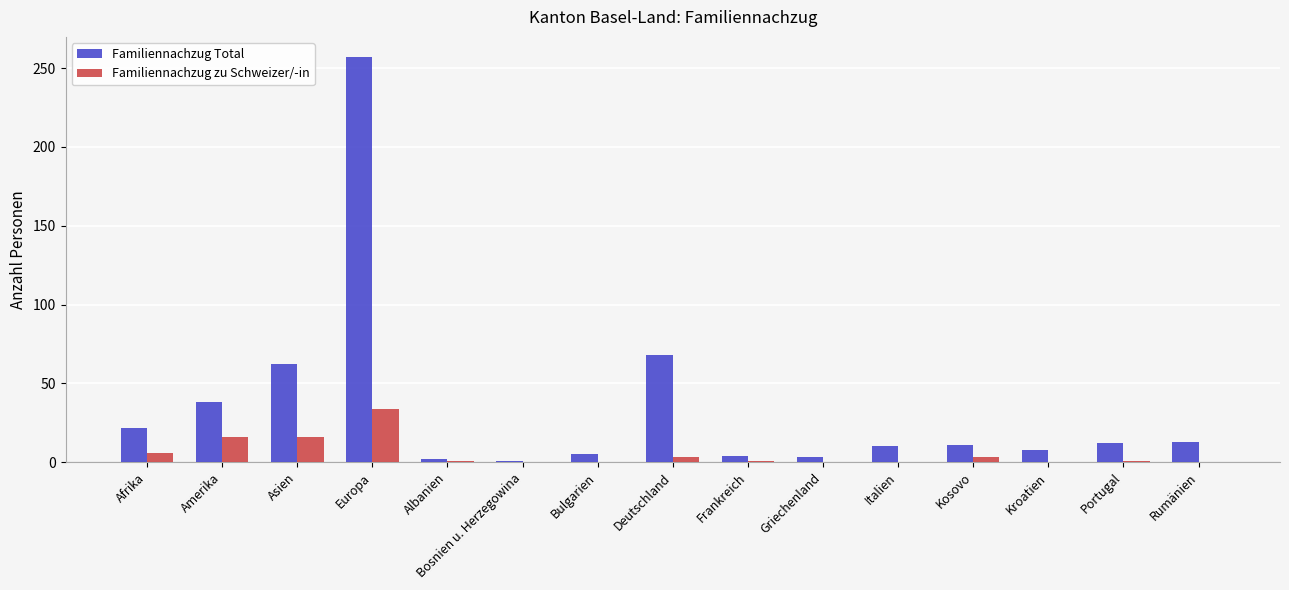

Between Deutschland and Frankreich, which series saw the biggest shift?

Familiennachzug Total